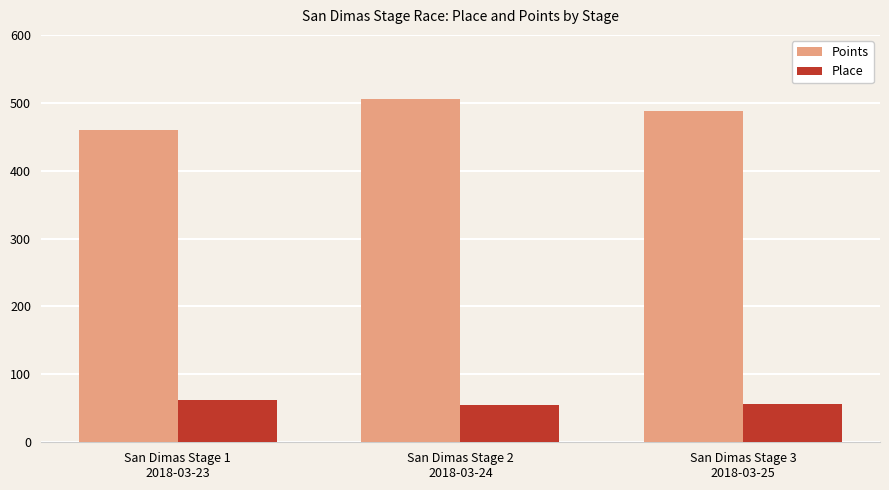

At how many categories does at least one series exceed 160?

3